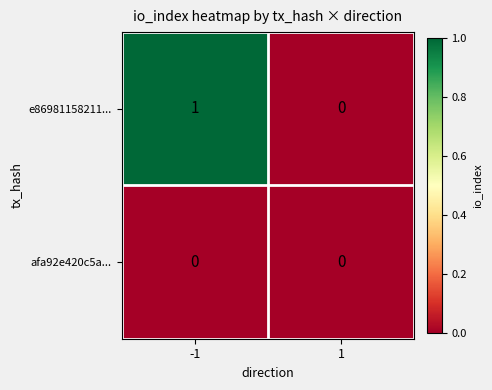

Reading right to left, list all the values displayed in this chart.

e86981158211...: 1=0	-1=1
afa92e420c5a...: 1=0	-1=0